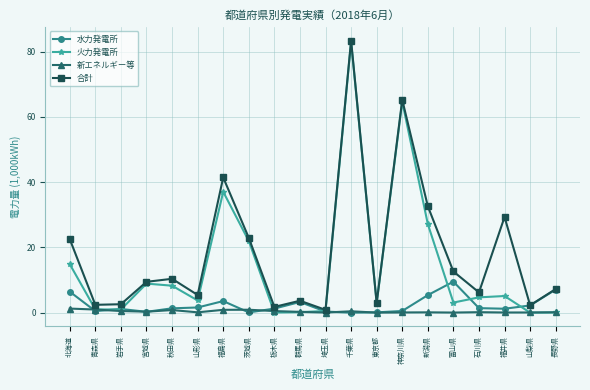

At which category does the chart reach its peak across all series?

千葉県